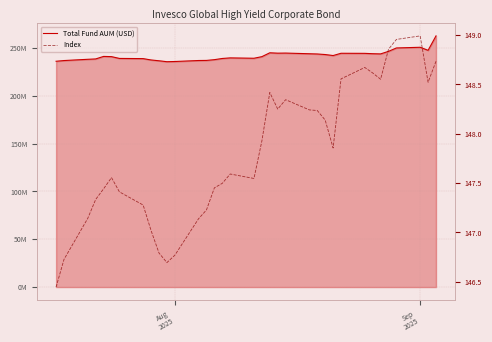

Count the number of categories in the chart.

35